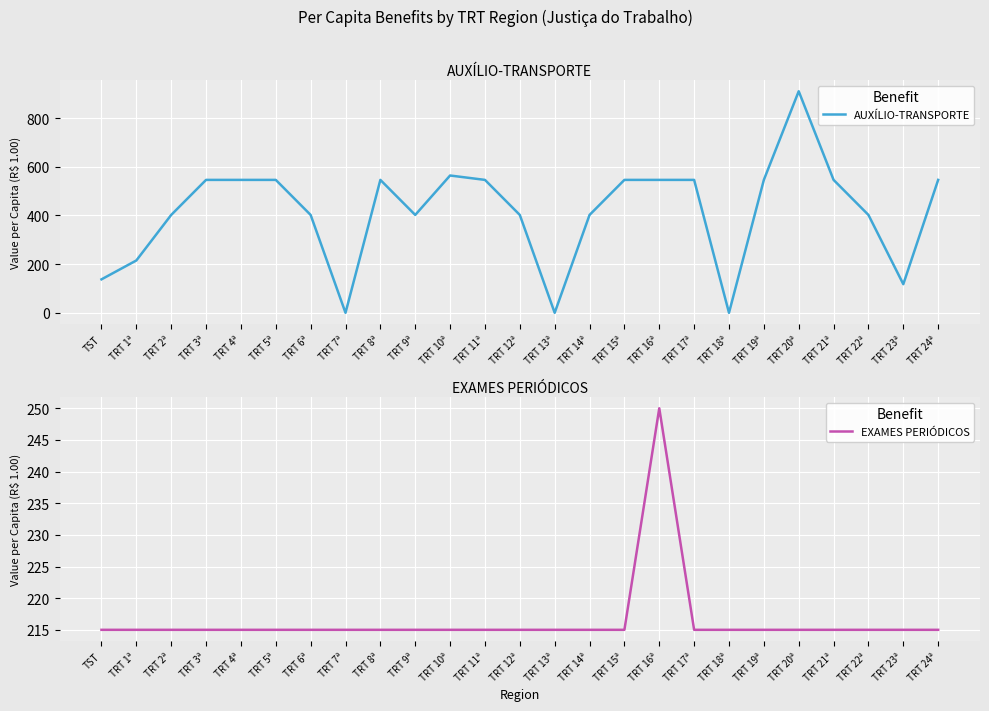

At how many categories does at least one series exceed 798?

1